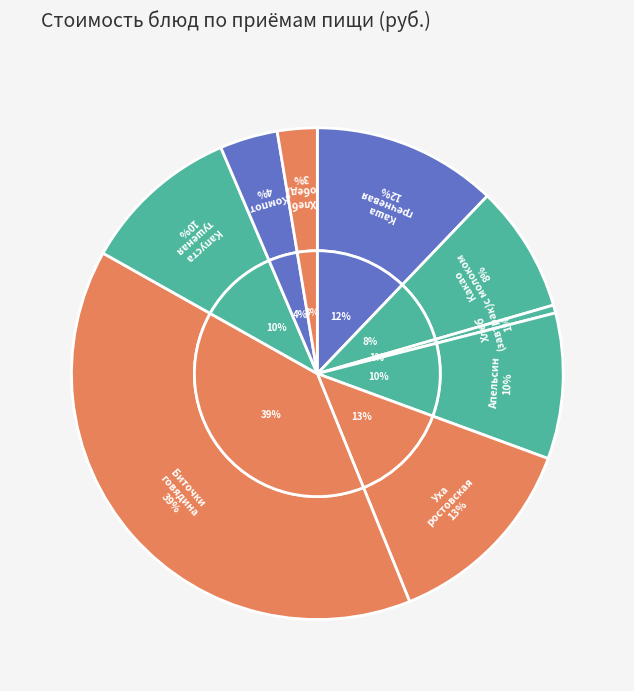

To the nearest percent, what is the combined percentage of Какао с молоком and Биточки из говядины?

48%